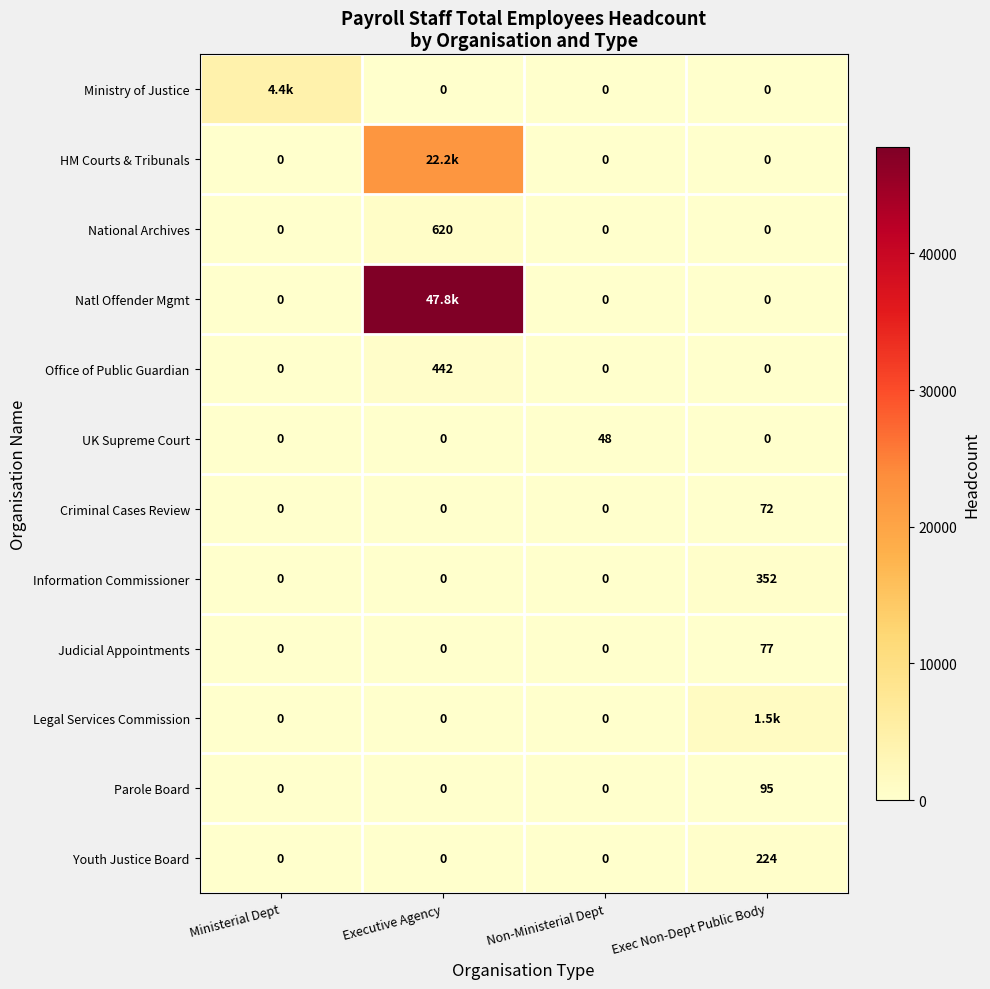

Between Executive Agency and Non-Ministerial Dept, which is larger?

Executive Agency